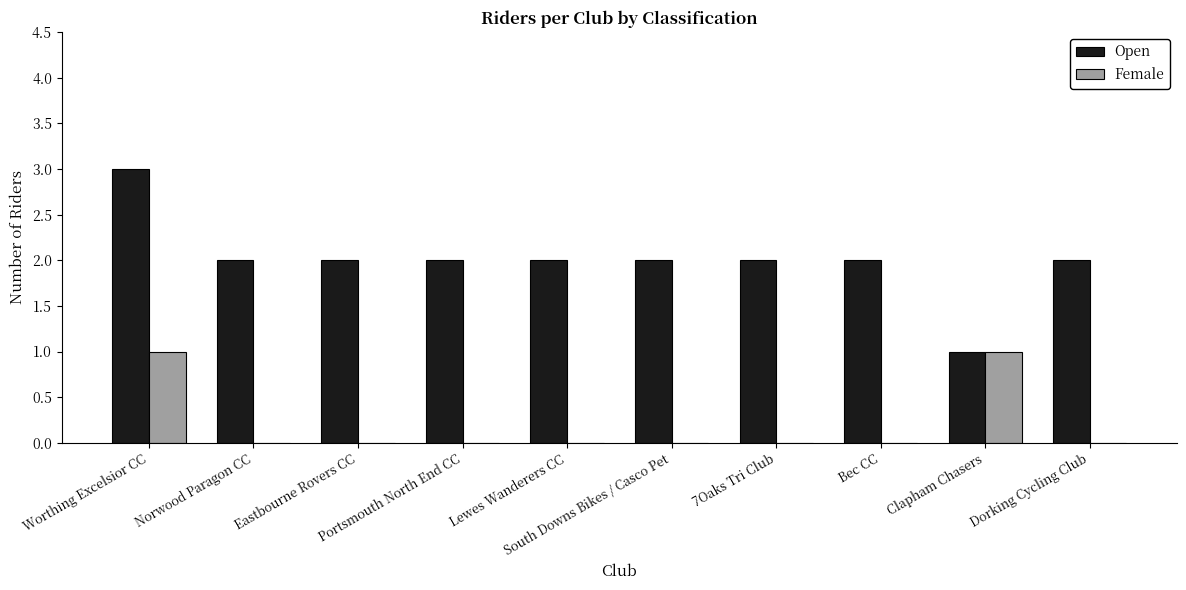

Reading left to right, transcribe all the data shown in this chart.

Open: Worthing Excelsior CC=3	Norwood Paragon CC=2	Eastbourne Rovers CC=2	Portsmouth North End CC=2	Lewes Wanderers CC=2	South Downs Bikes / Casco Pet=2	7Oaks Tri Club=2	Bec CC=2	Clapham Chasers=1	Dorking Cycling Club=2
Female: Worthing Excelsior CC=1	Norwood Paragon CC=0	Eastbourne Rovers CC=0	Portsmouth North End CC=0	Lewes Wanderers CC=0	South Downs Bikes / Casco Pet=0	7Oaks Tri Club=0	Bec CC=0	Clapham Chasers=1	Dorking Cycling Club=0